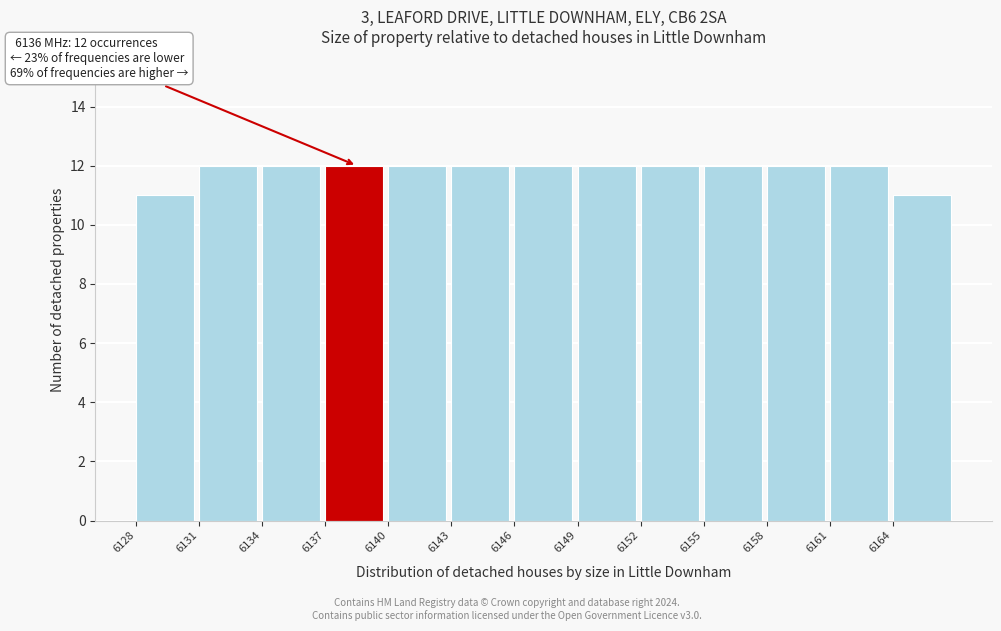

Reading left to right, transcribe all the data shown in this chart.

11	12	12	12	12	12	12	12	12	12	12	12	11